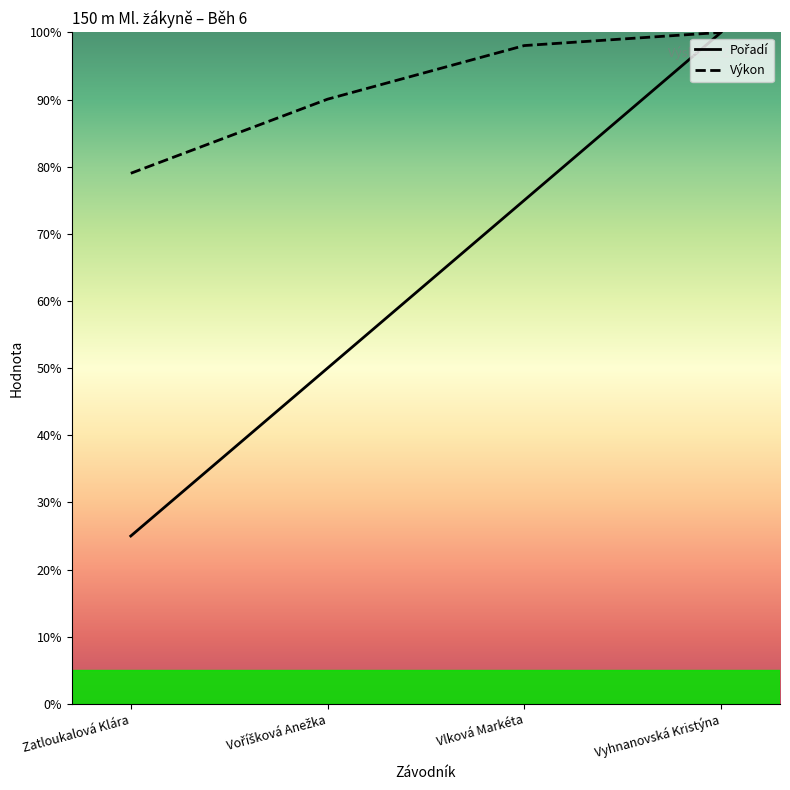

Does the chart display data point markers on the line(s)?

No